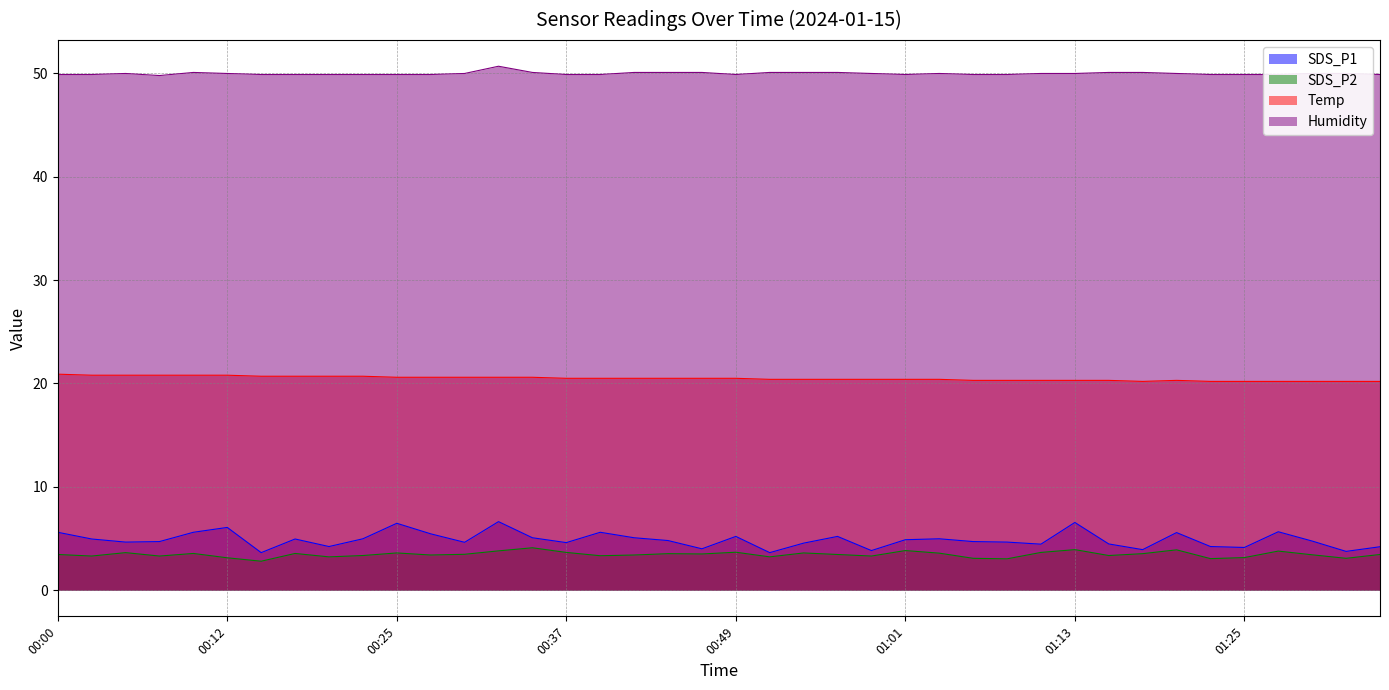

What is the label of the 13th point from the left?

00:30